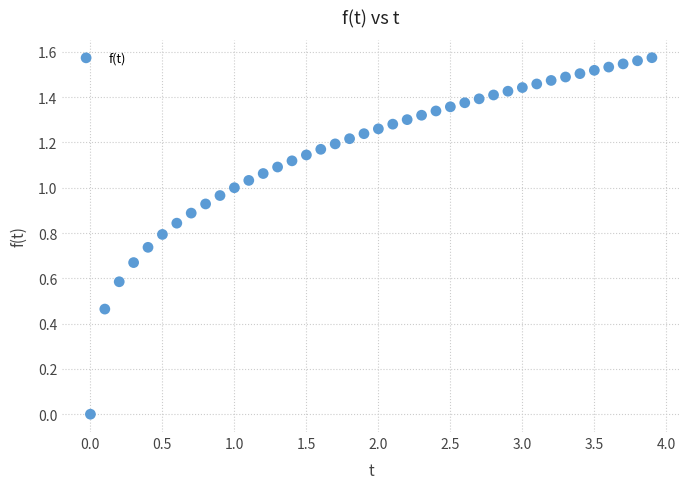

What is the range of X values (max minus min)?

3.9